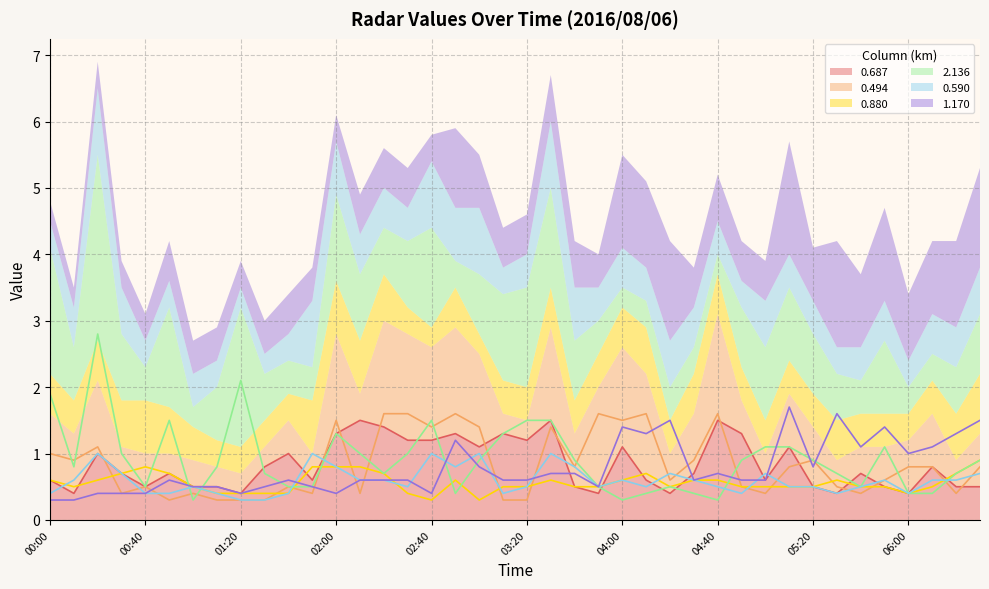

Count the number of data series in this chart.

6